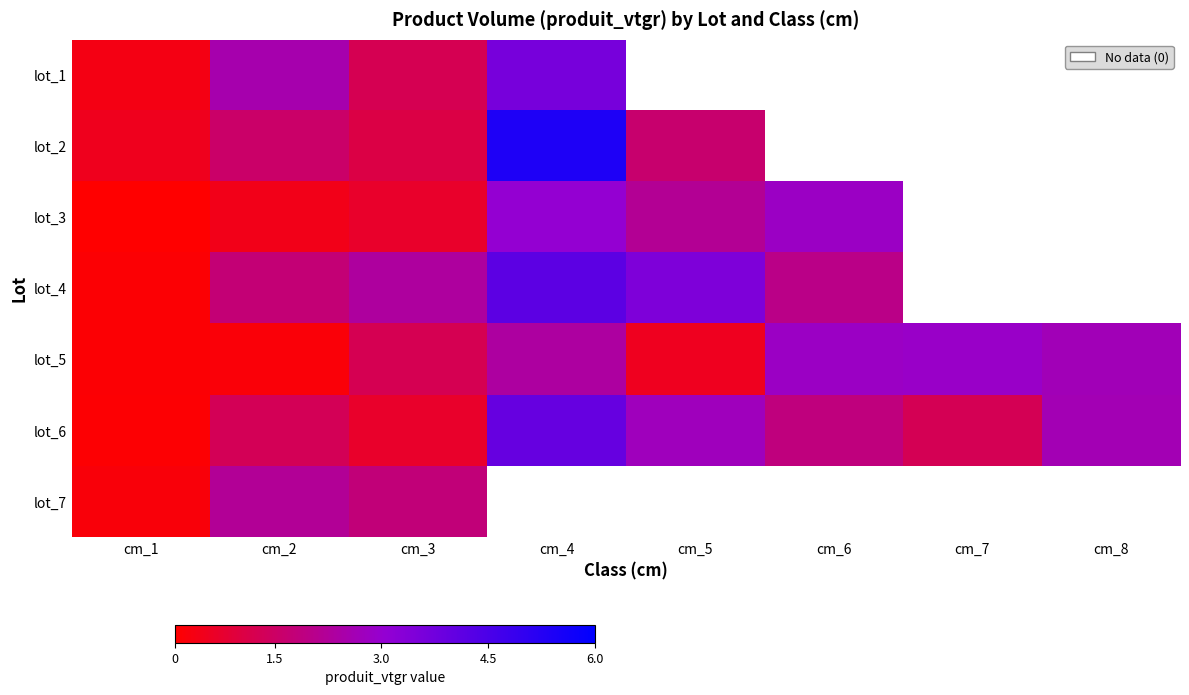

The lot_3 series shows 3.0 at cm_4. True or false?

True